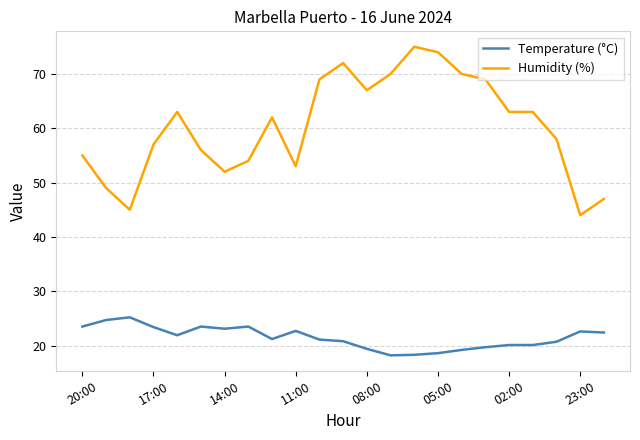

True or false: Temperature (°C) and Humidity (%) cross at least once.

False